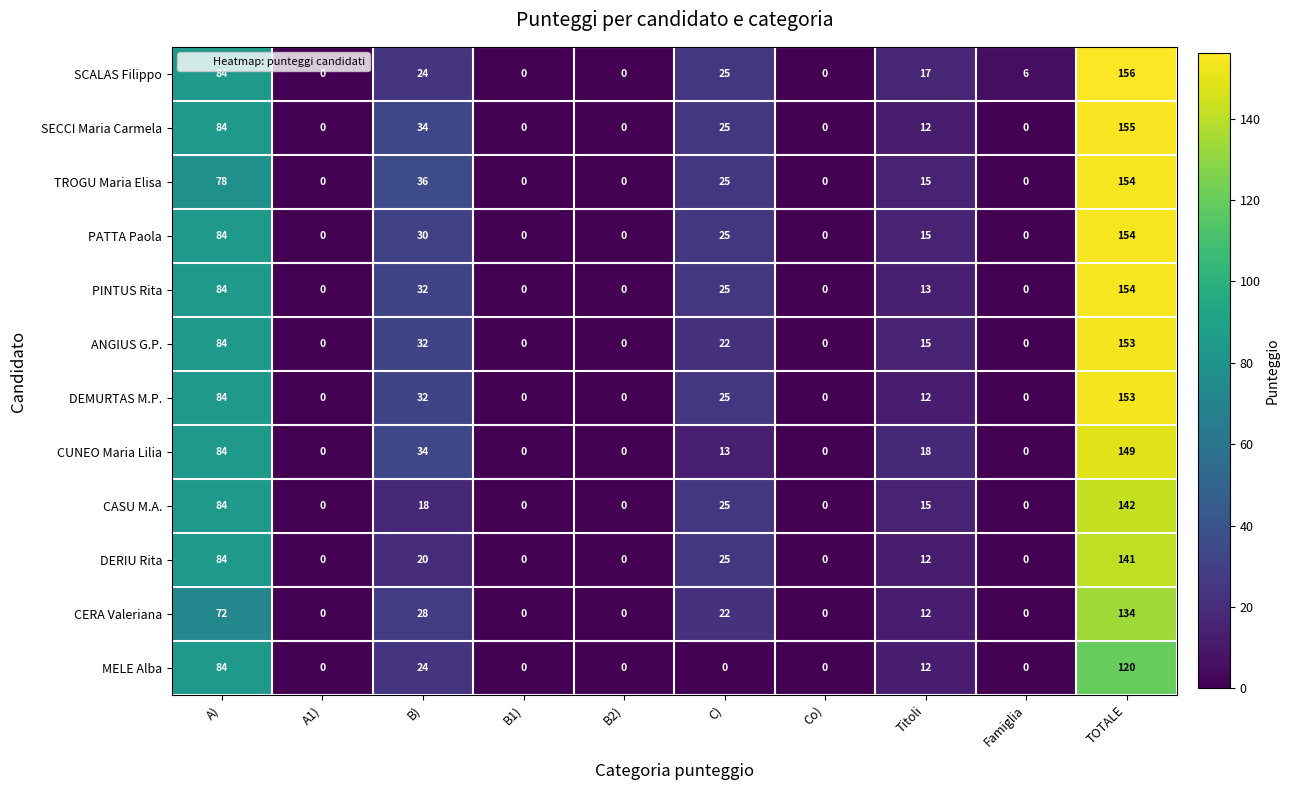

At which label does CERA Valeriana reach its peak?

TOTALE